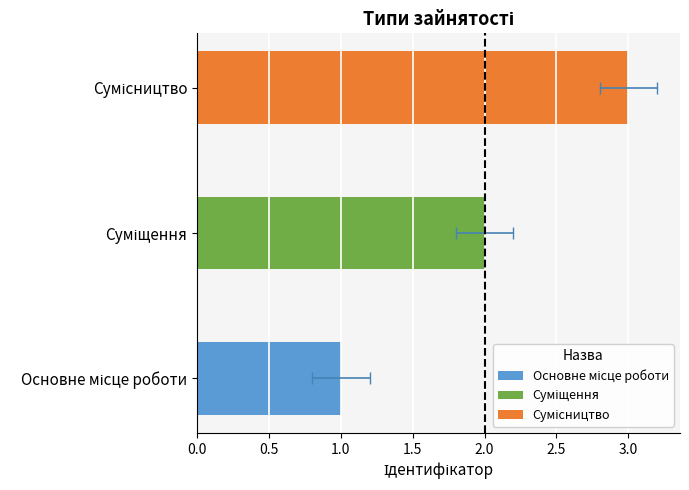

The value at Суміщення is 3. True or false?

False